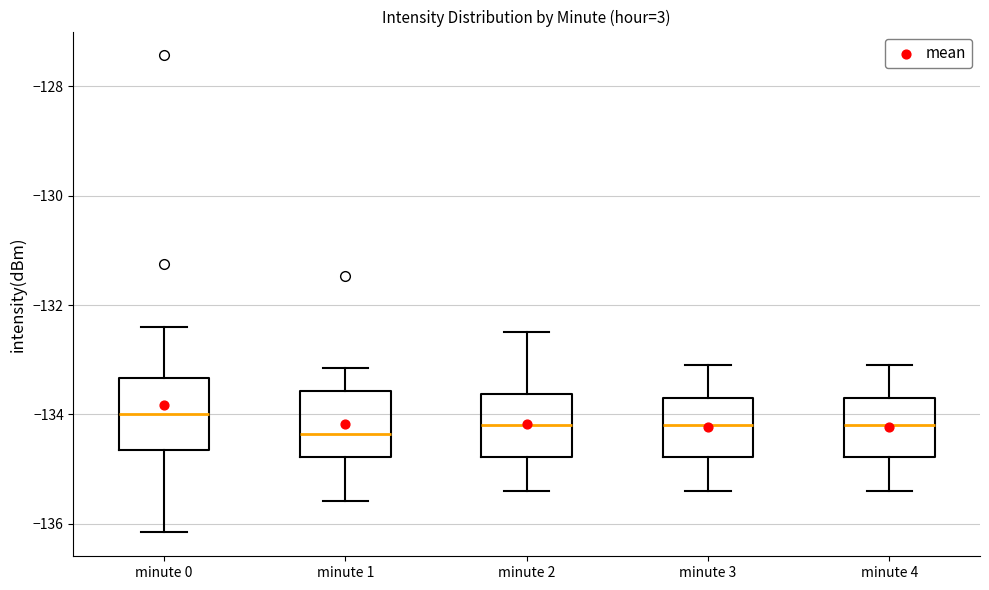

Where is the upper edge of the box for minute 1 on the y-axis? The values are not printed on the chart, so give them approximately, as read against the axis.

-133.6